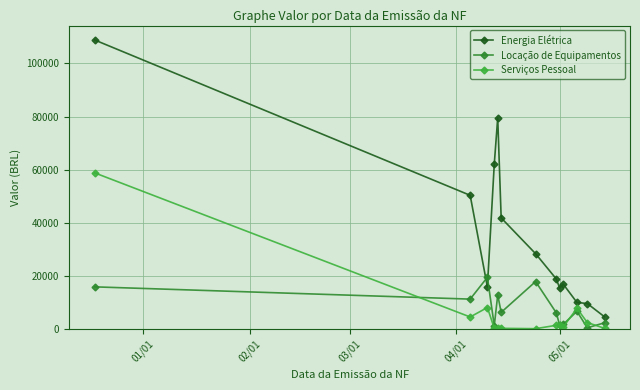

True or false: Locação de Equipamentos has more than 0 points higher than both neighbors.

True